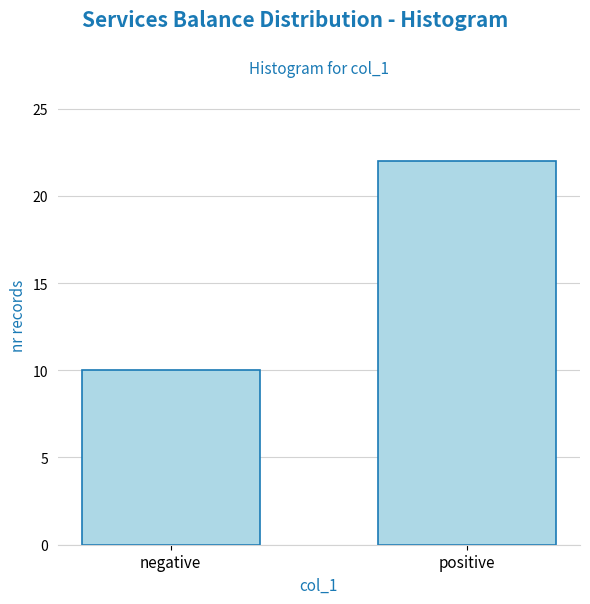

Reading right to left, transcribe all the data shown in this chart.

positive=22	negative=10